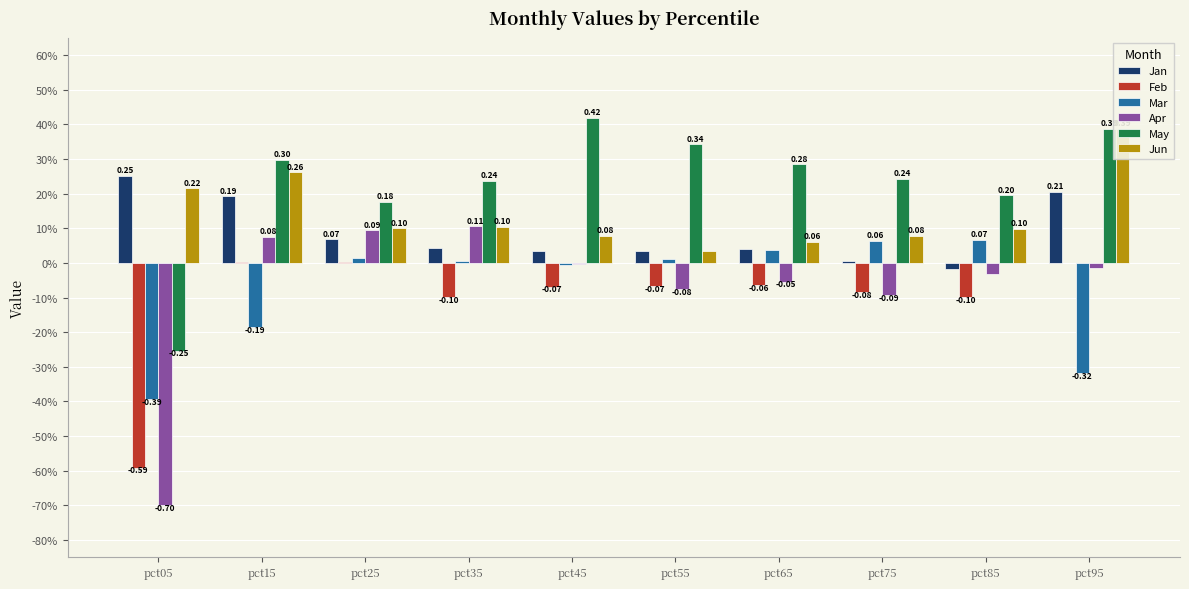

How many series are shown in this chart?

6